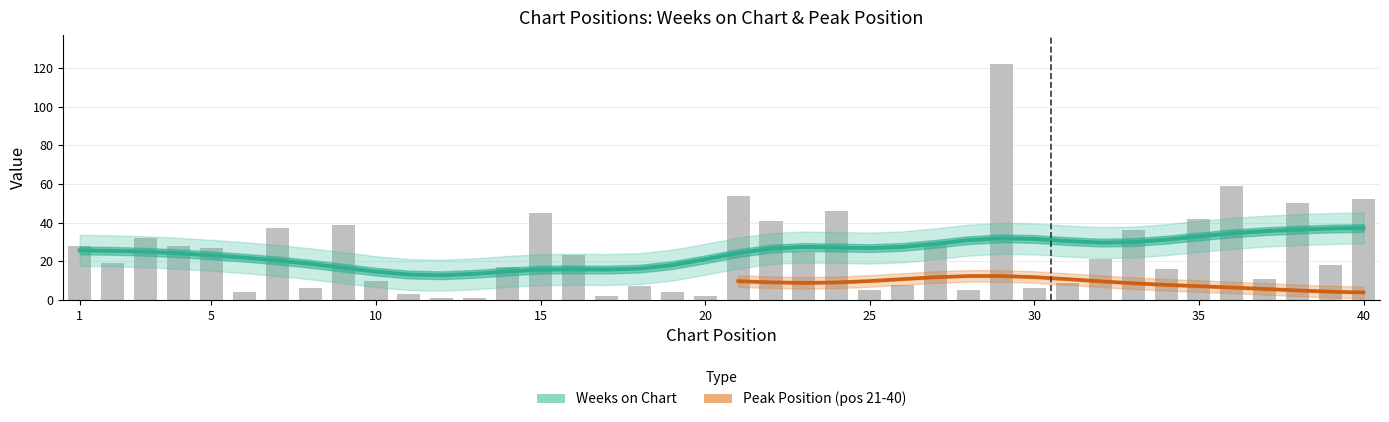

Reading left to right, what are all the values shown in this chart?

1=28	2=19	3=32	4=28	5=27	6=4	7=37	8=6	9=39	10=10	11=3	12=1	13=1	14=17	15=45	16=23	17=2	18=7	19=4	20=2	21=54	22=41	23=25	24=46	25=5	26=8	27=29	28=5	29=122	30=6	31=9	32=21	33=36	34=16	35=42	36=59	37=11	38=50	39=18	40=52